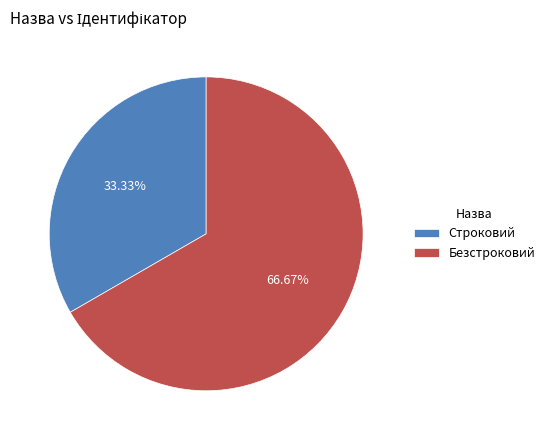

Which category has the biggest portion of the pie?

Безстроковий